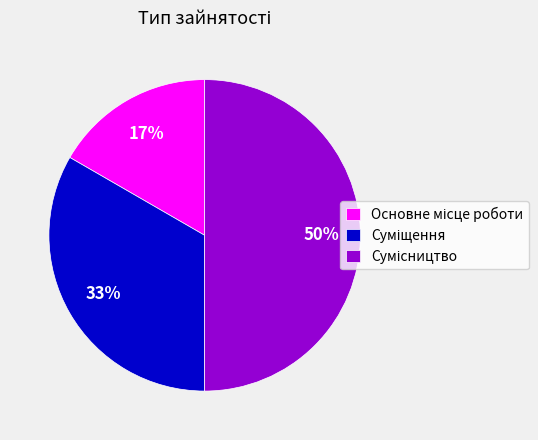

To the nearest percent, what is the average slice percentage?

33%